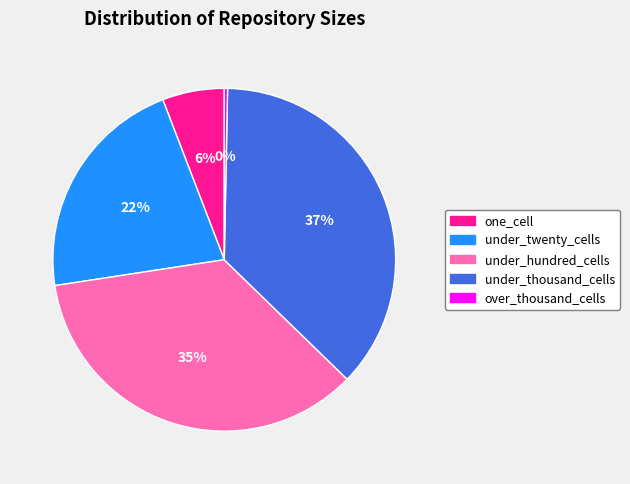

Is there any slice that represents more than half of the pie?

No